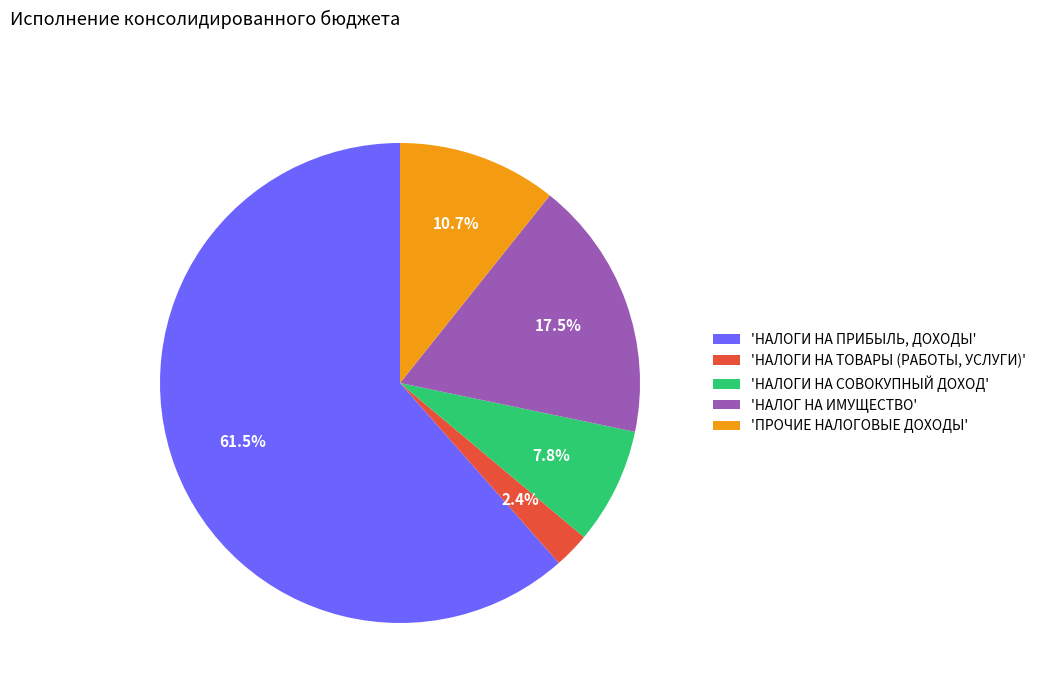

How many slices are in this pie chart?

5